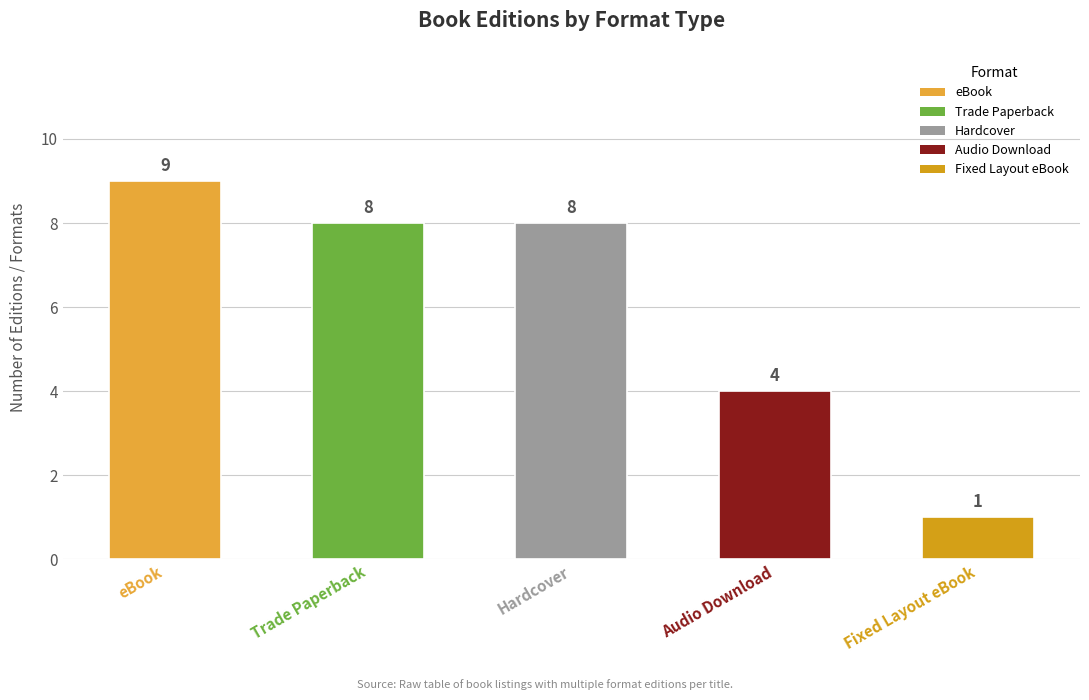

What is the change in value from Trade Paperback to Fixed Layout eBook?

-7